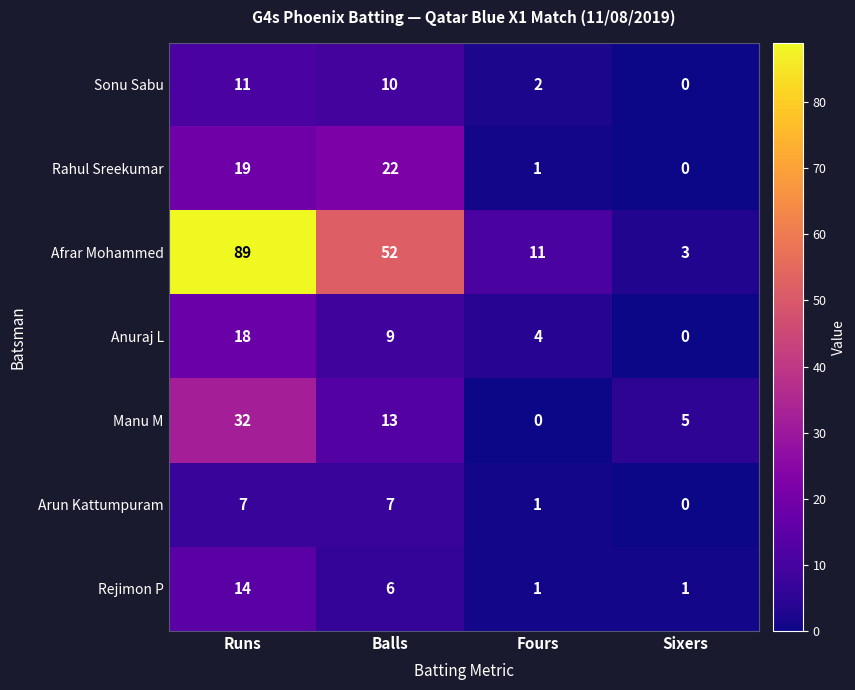

What is the sum of the Sonu Sabu values at Sixers and Balls?

10